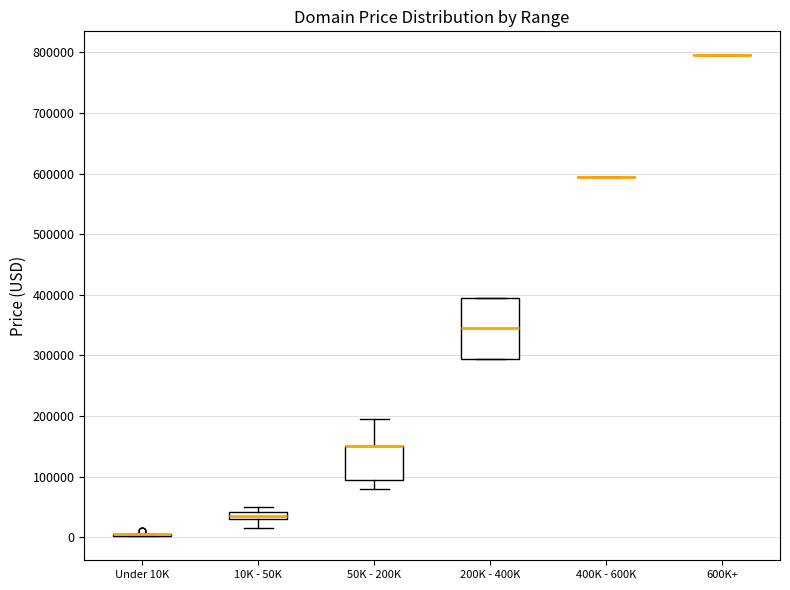

Comparing the boxes themselves (not the whiskers), which one is the tallest?

200K - 400K